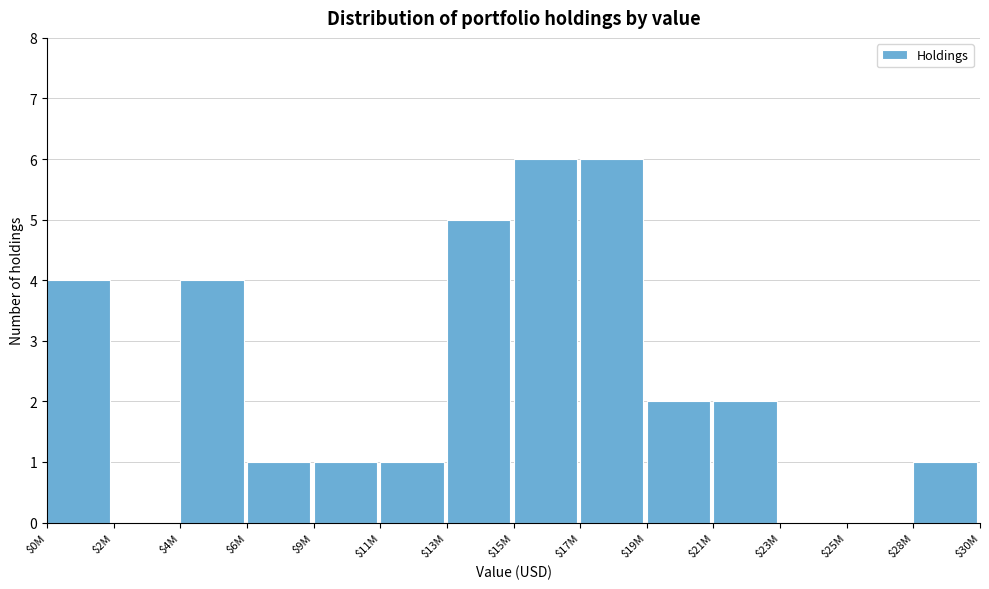

What is the sum of all values?

33